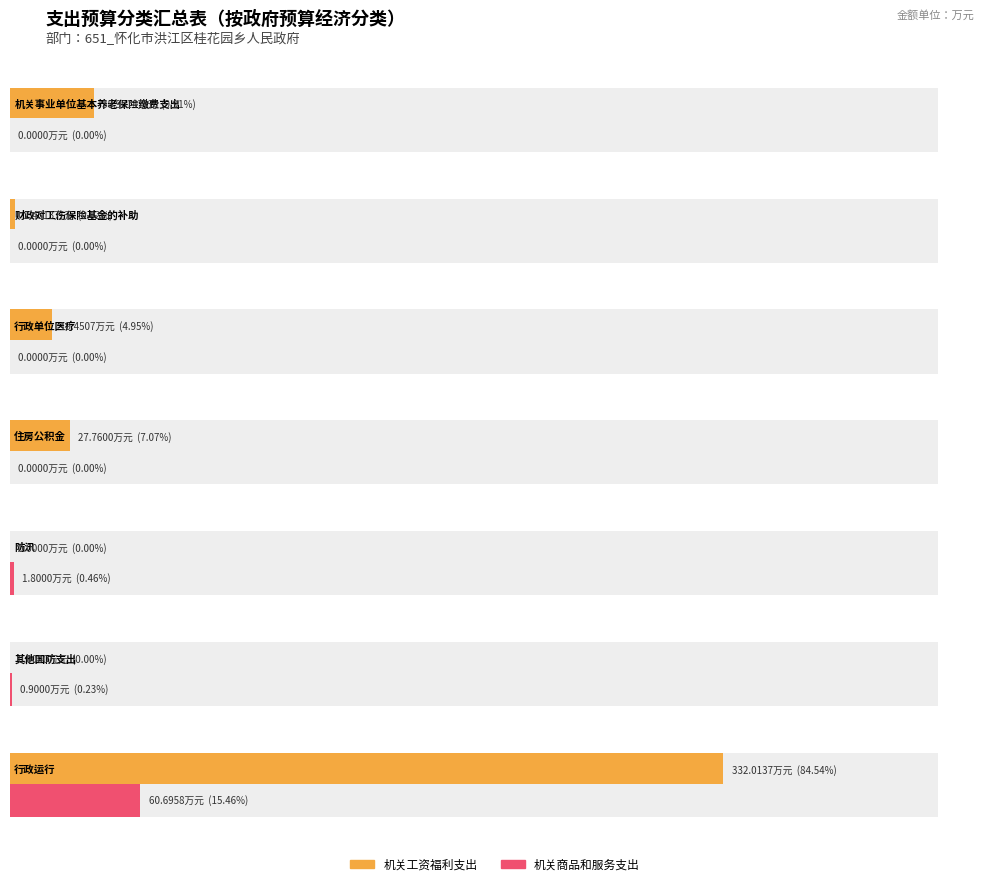

Rank the series at 防汛 from highest to lowest value.

机关商品和服务支出, 机关工资福利支出